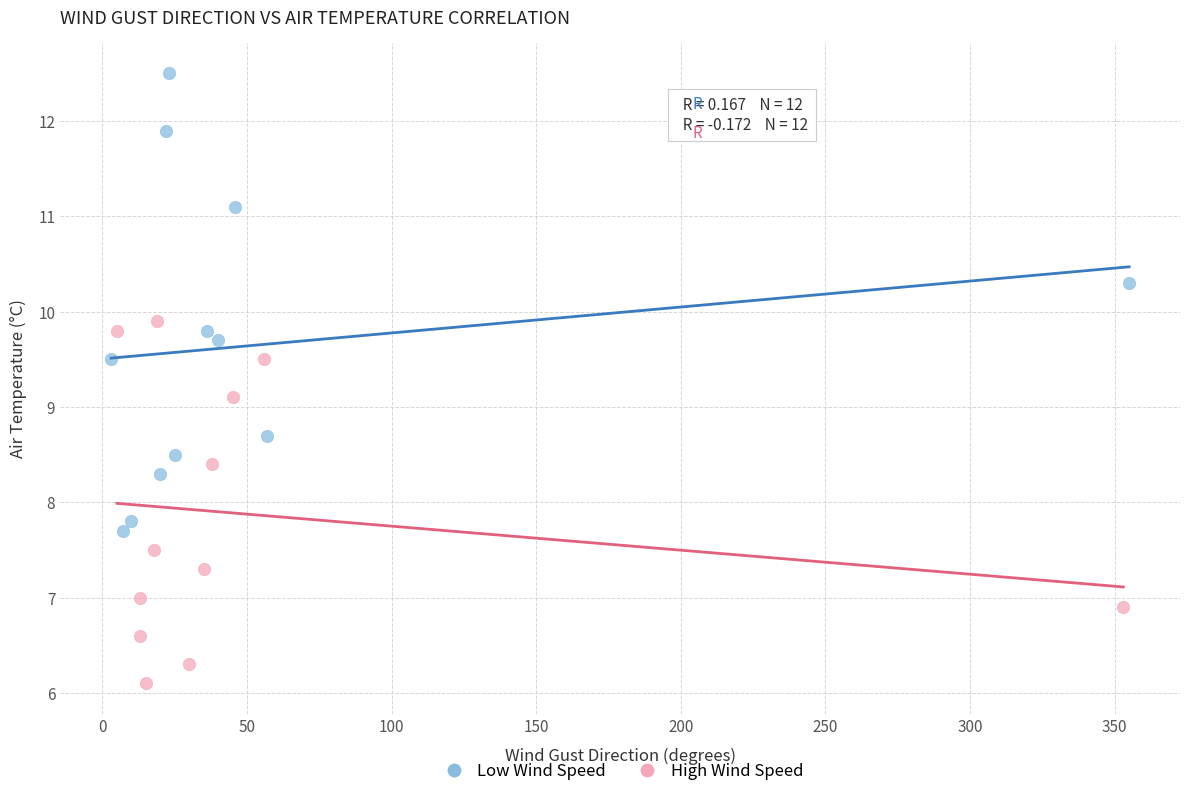

Which series contains the highest Y value?

Low Wind Speed